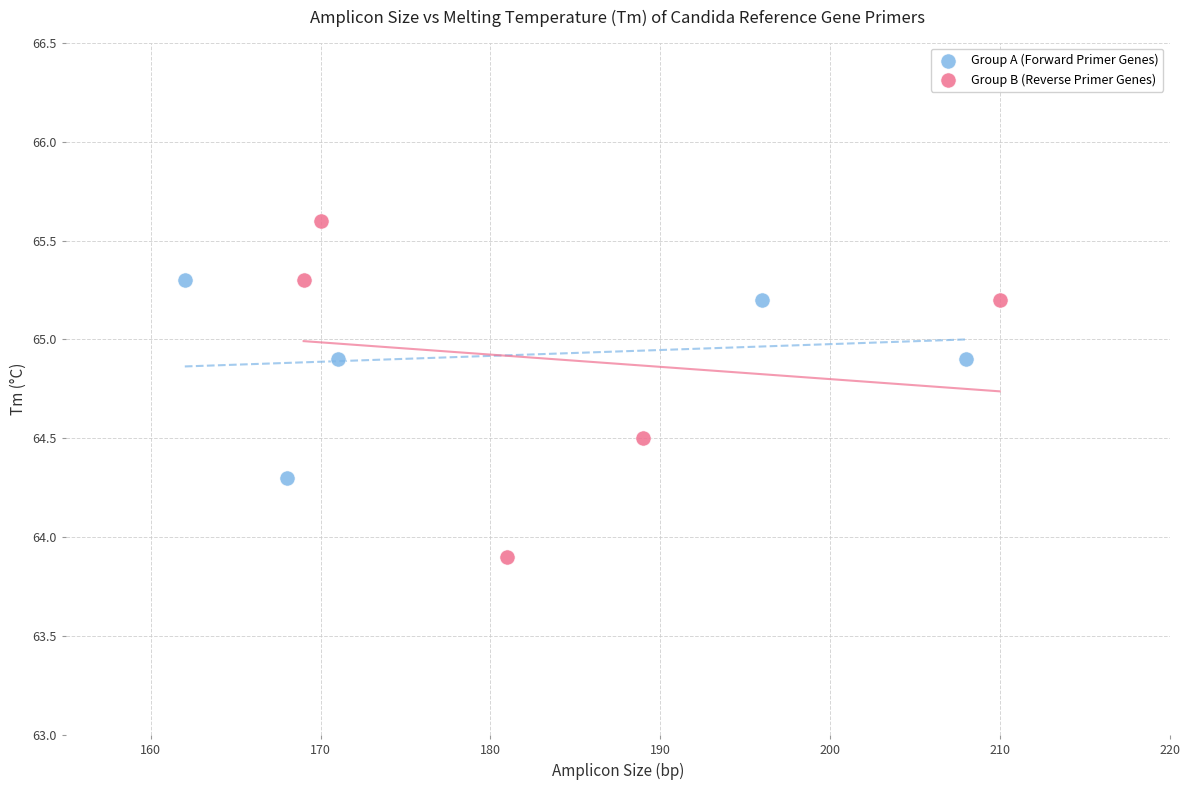

Which series reaches the maximum Y coordinate?

Group B (Reverse Primer Genes)